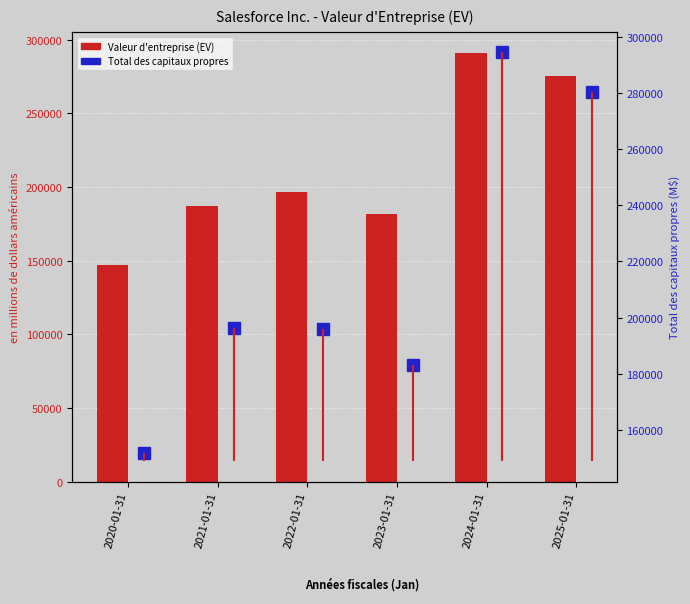

The value of Total des capitaux propres at 2023-01-31 is 127300. True or false?

False